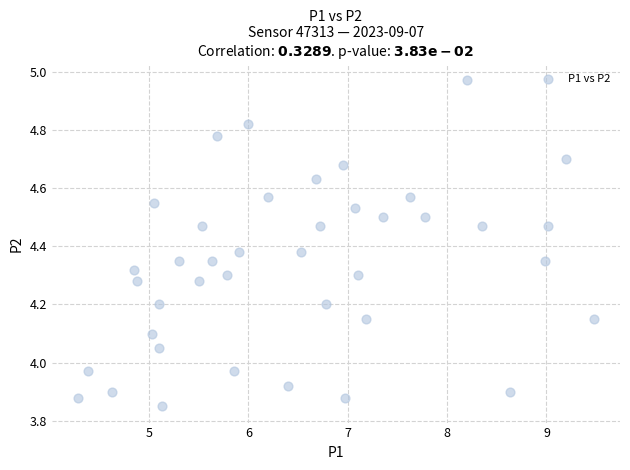

What is the range of X values (max minus min)?

5.2